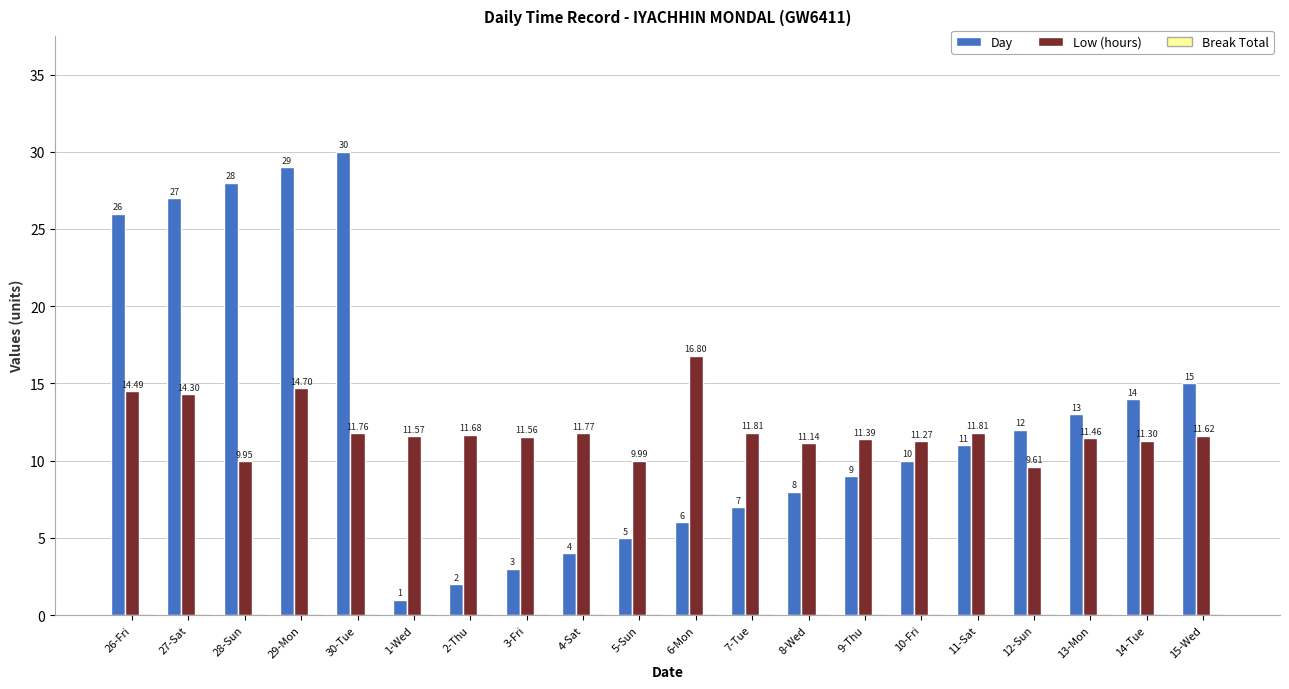

What is the maximum value shown in the chart?

30.0